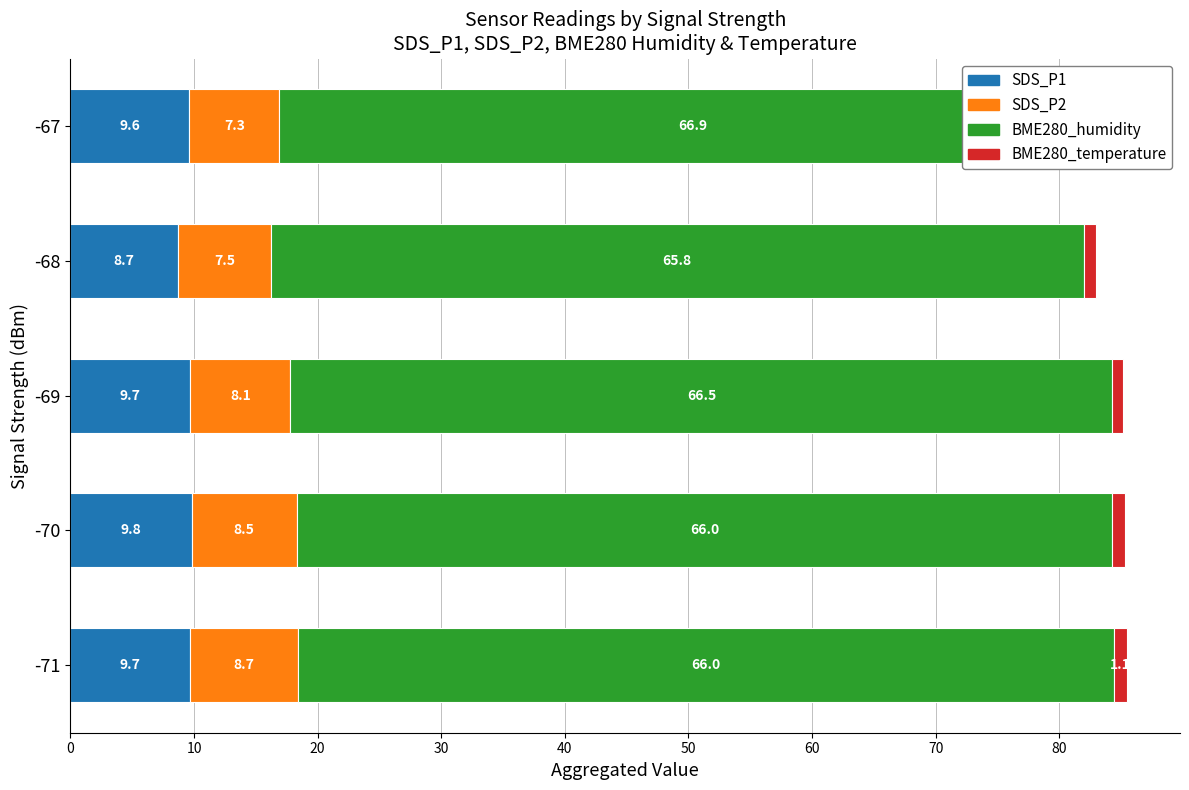

Which series changed the most between -70 and -68?

SDS_P1